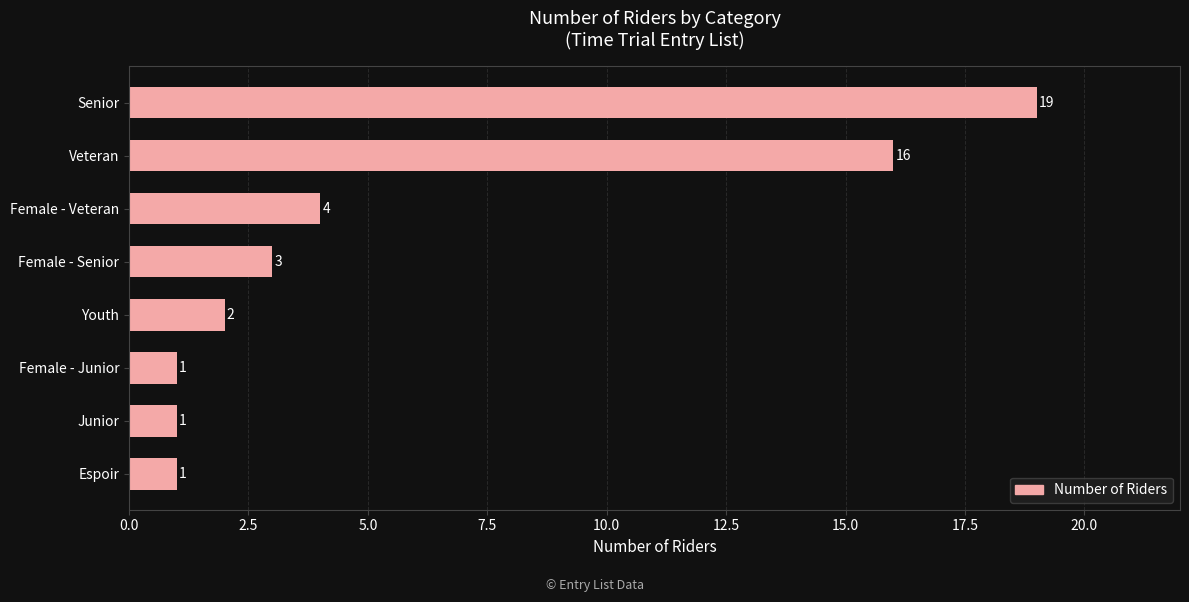

What is the average value?

6